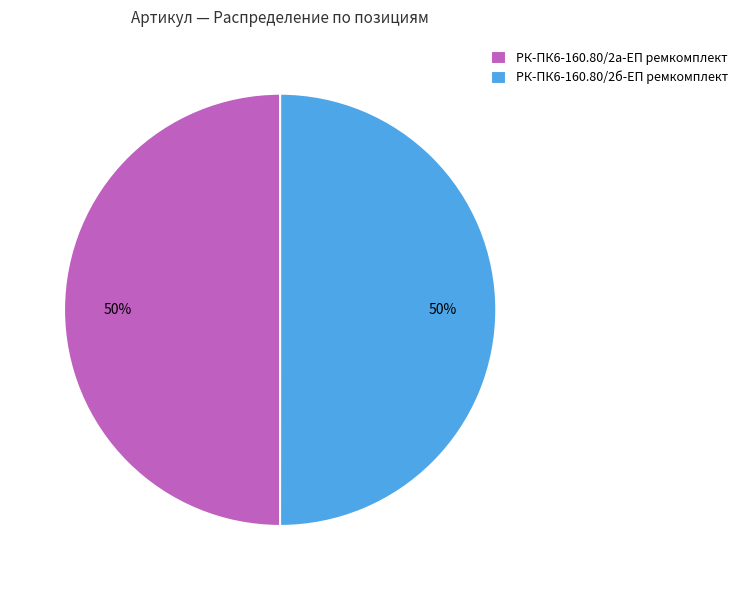

To the nearest percent, what portion does РК-ПК6-160.80/2б-ЕП ремкомплект represent?

50%